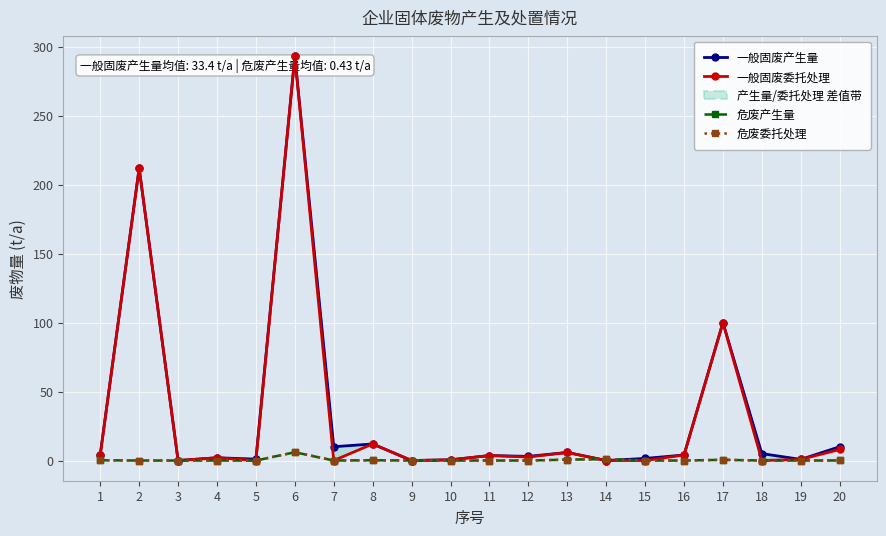

True or false: 一般固废委托处理 and 一般固废产生量 intersect in this chart.

False